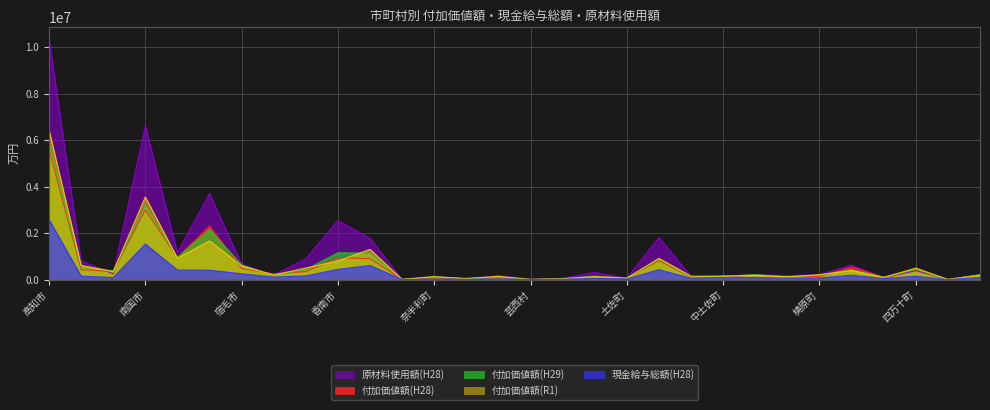

How many lines are shown in the chart?

5